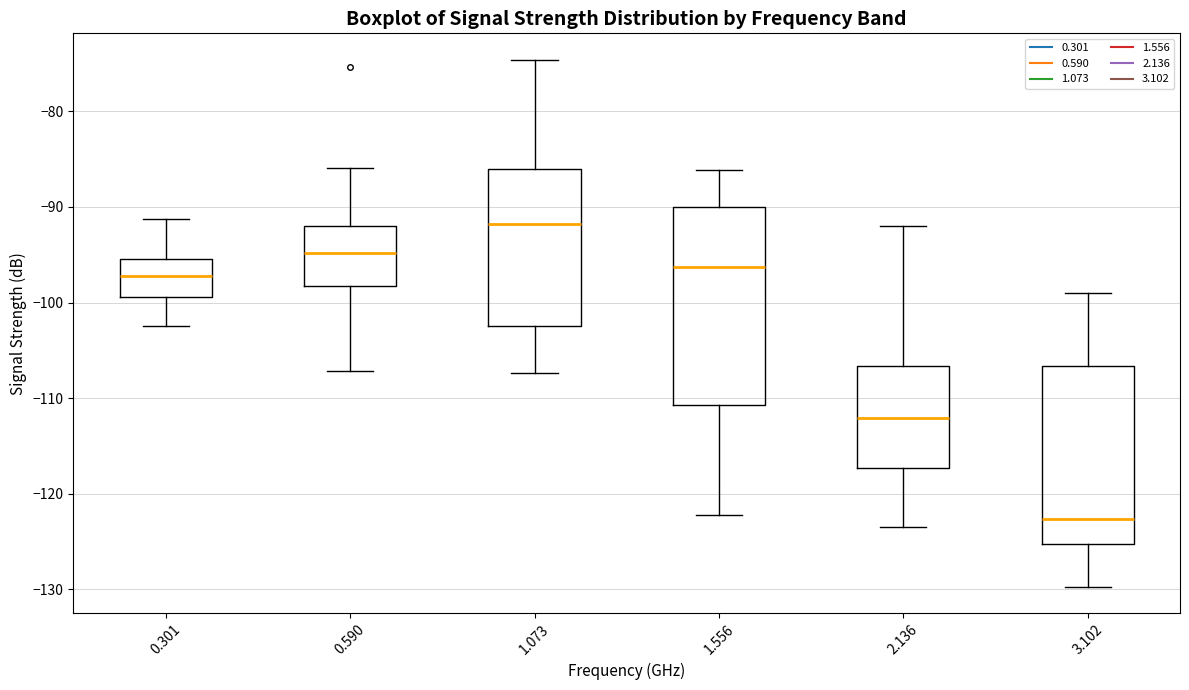

Which box's median line is the highest?

1.073